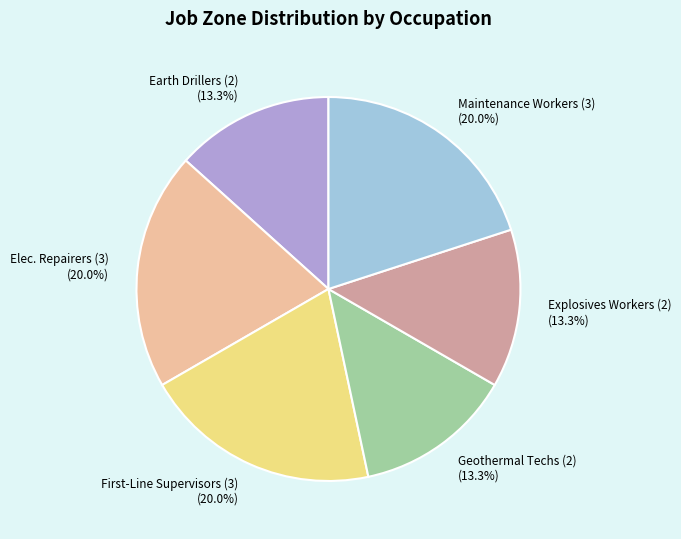

What is the ratio of the value at Geothermal Techs (2) to the value at Maintenance Workers (3)?

0.7